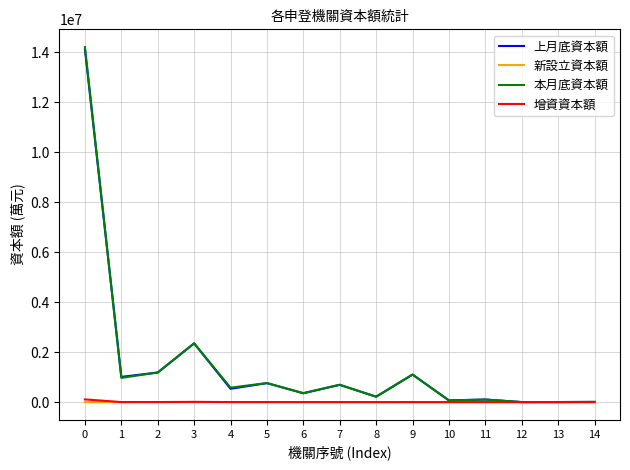

What is the maximum value shown in the chart?

14203350.6